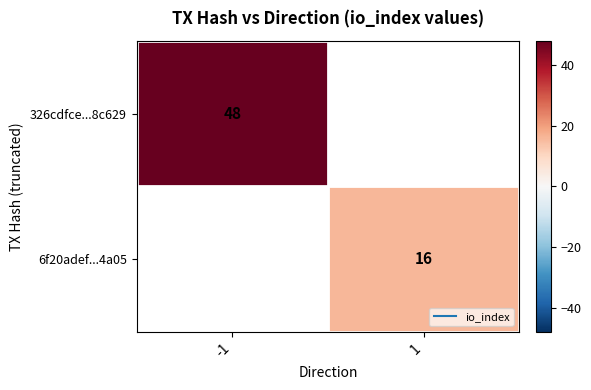

How many data points does each series have?

2